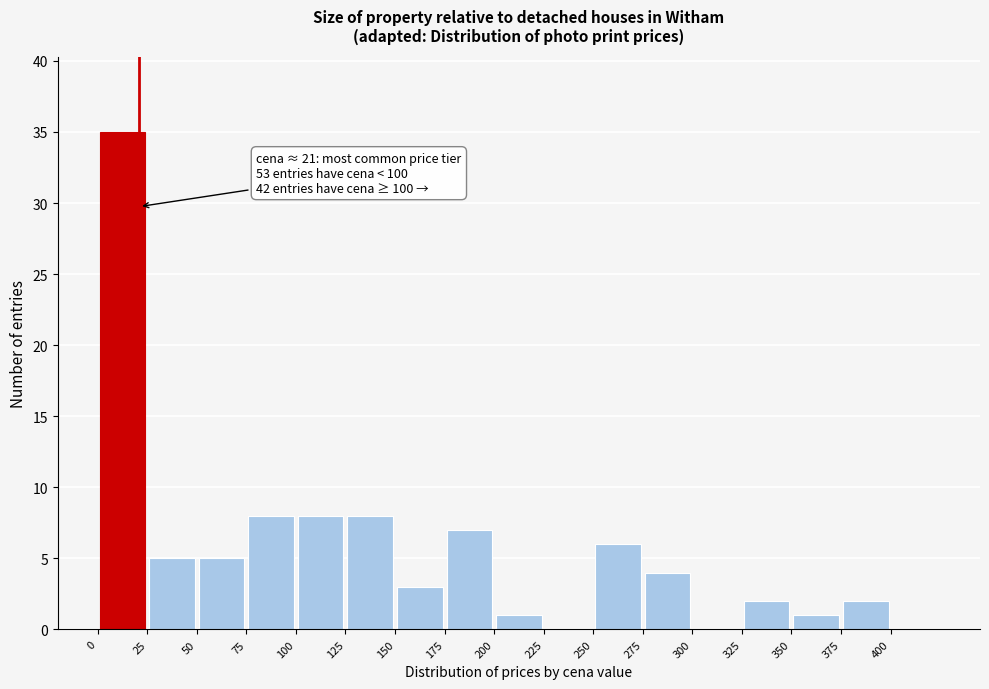

Over which range of the x-axis is the bar tallest?

0 to 25